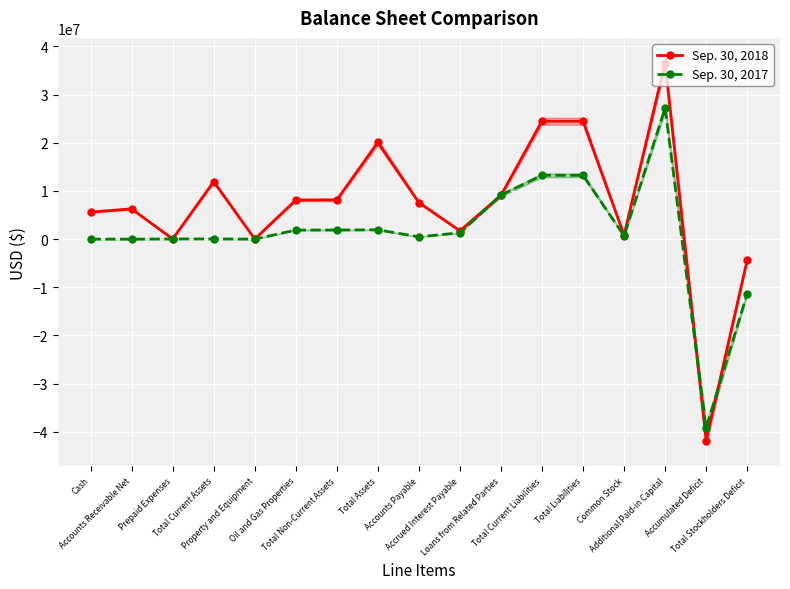

True or false: Sep. 30, 2017 and Sep. 30, 2018 cross at least once.

True